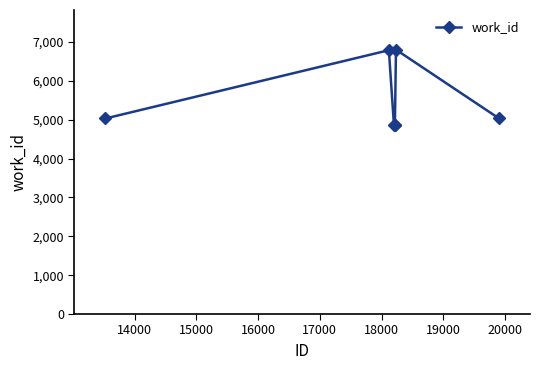

What is the smallest value displayed?

4873